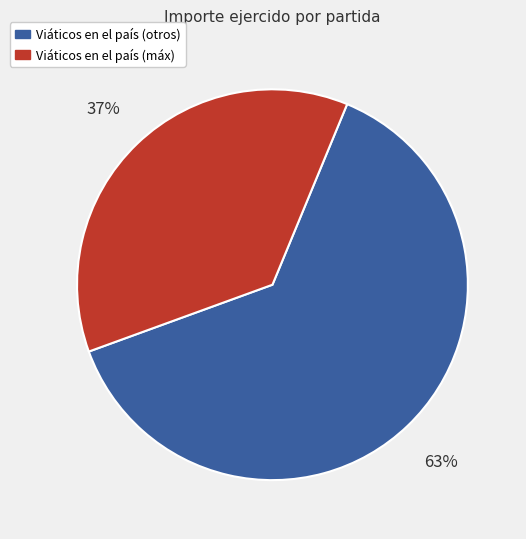

To the nearest percent, what is the average slice percentage?

50%